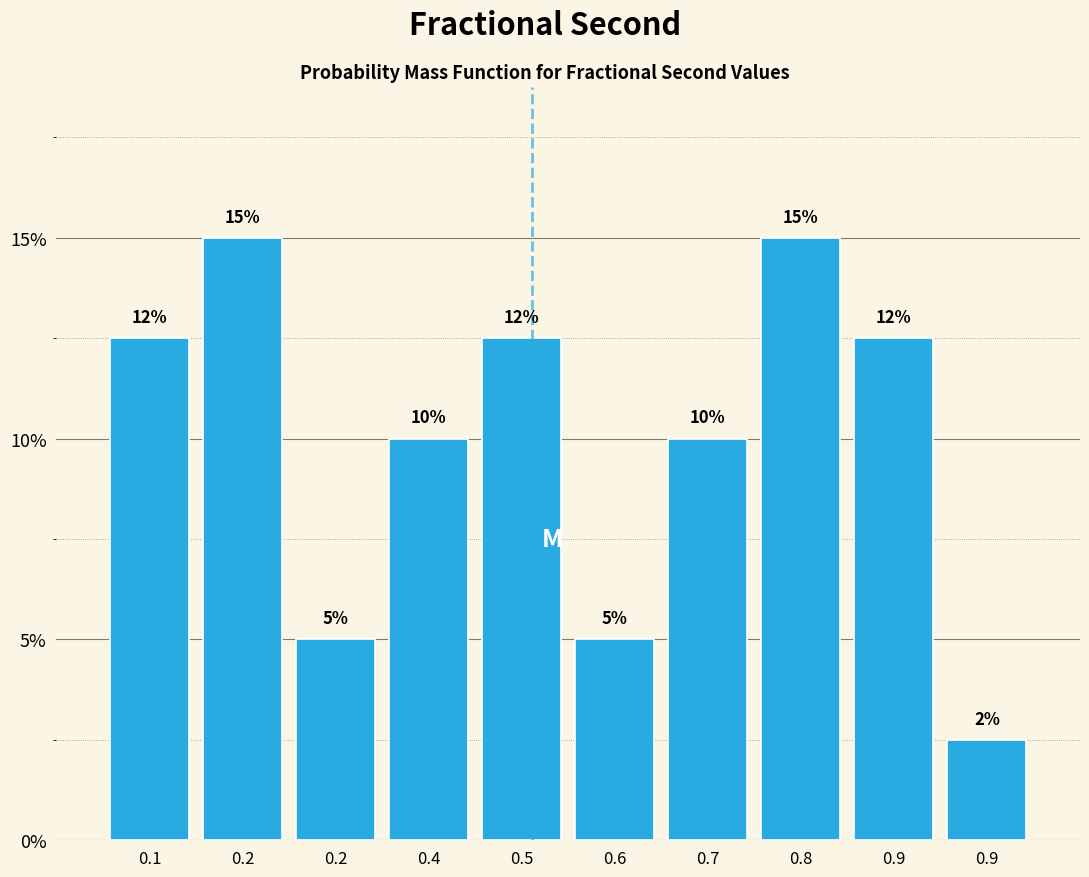

Does the chart contain any negative values?

No